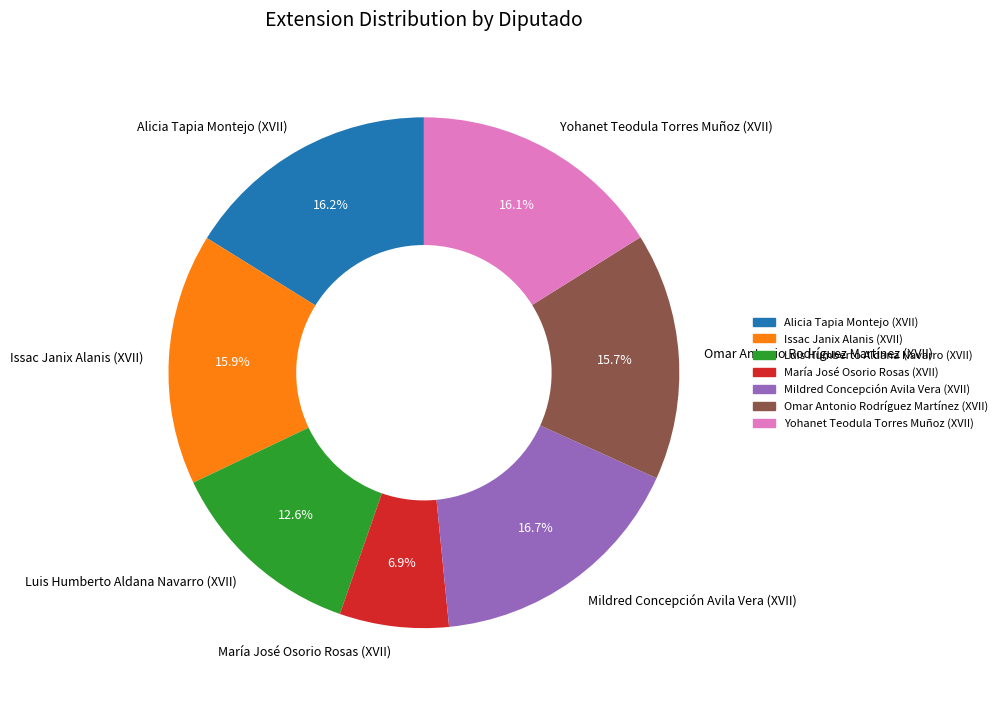

Does Alicia Tapia Montejo (XVII) represent more than half of the total?

No